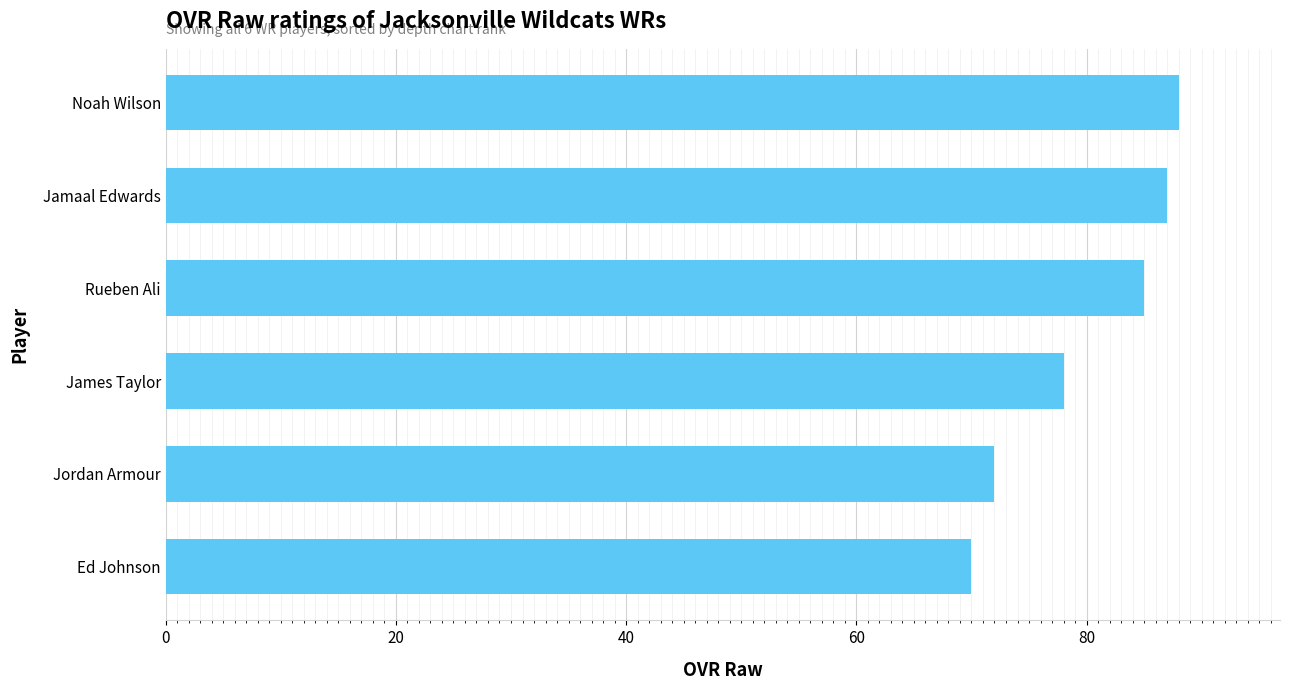

Are the bars grouped side by side (vs. stacked)?

No